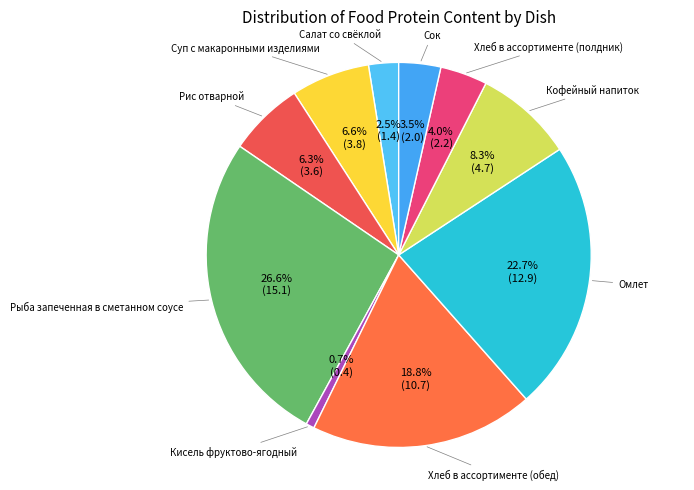

Is there any slice that represents more than half of the pie?

No